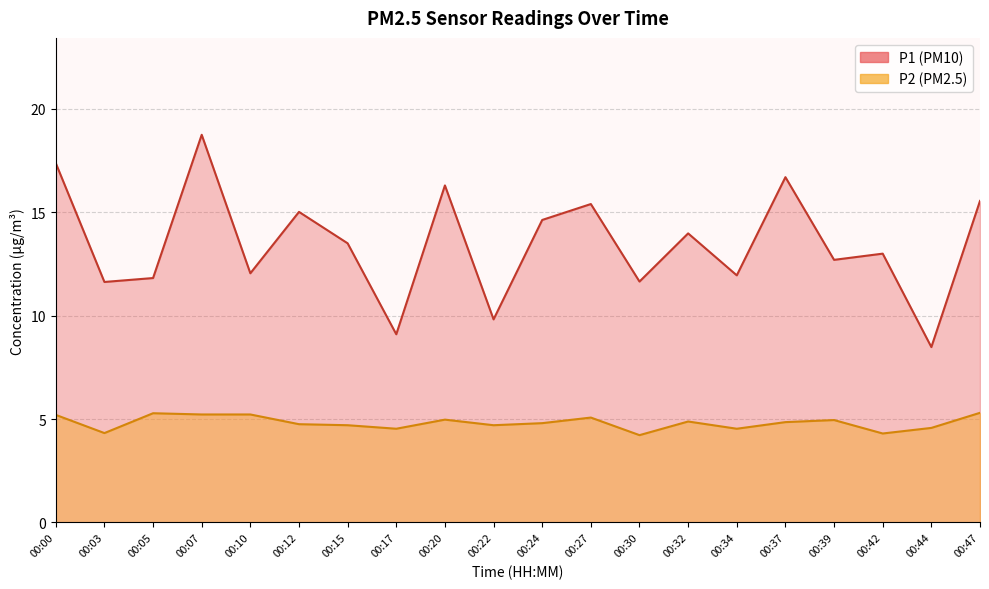

At which label does P1 reach its peak?

00:07